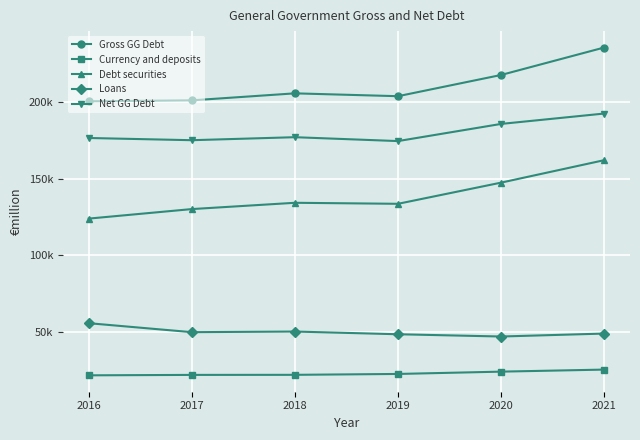

Does the chart display data point markers on the line(s)?

Yes